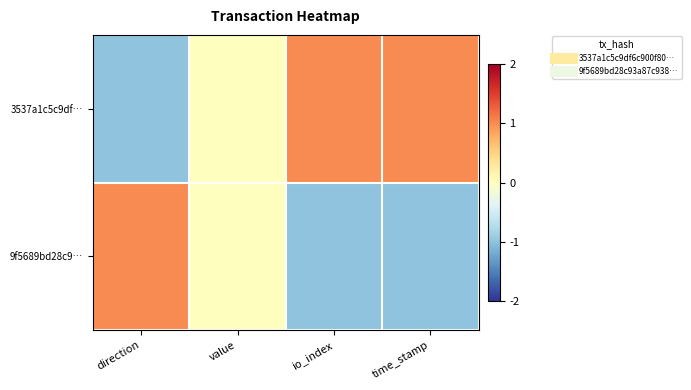

Reading left to right, list all the values displayed in this chart.

3537a1c5c9df…: direction=-1	value=0	io_index=1	time_stamp=1
9f5689bd28c9…: direction=1	value=0	io_index=-1	time_stamp=-1